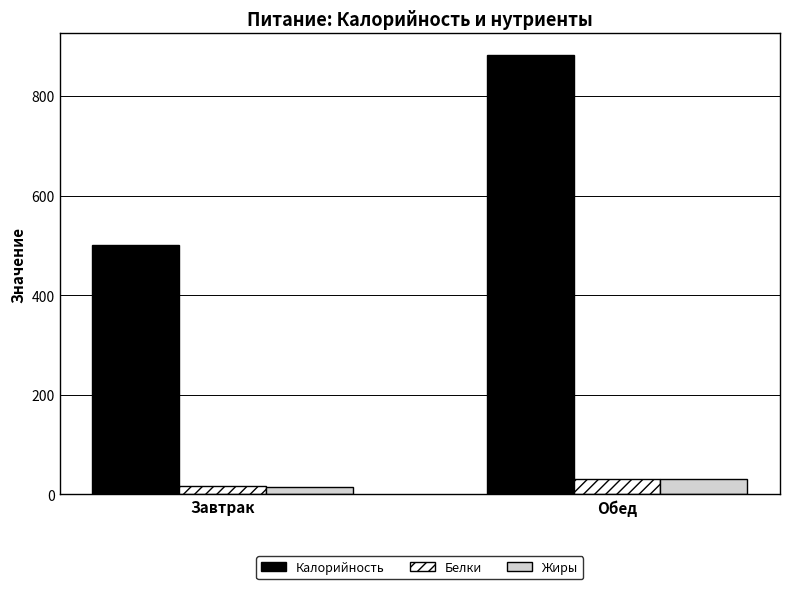

What is the label of the 1st bar from the right?

Обед